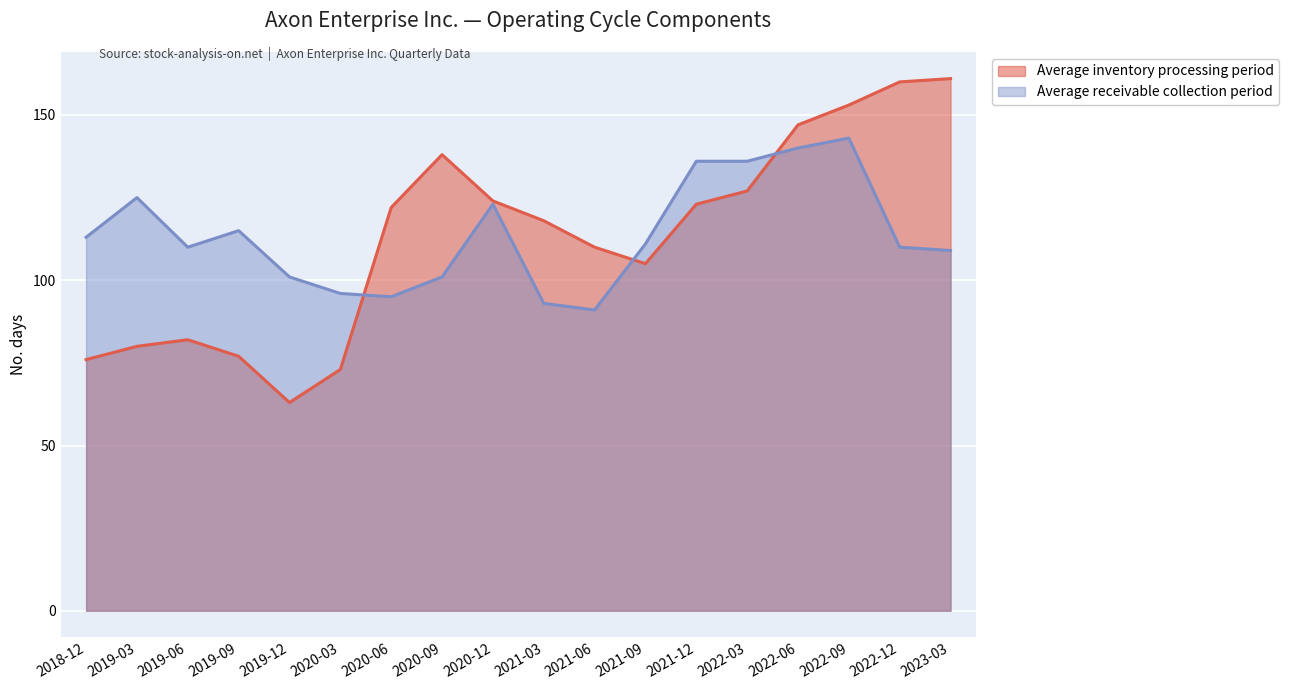

Is it true that Average inventory processing period equals 163 at 2021-12?

False